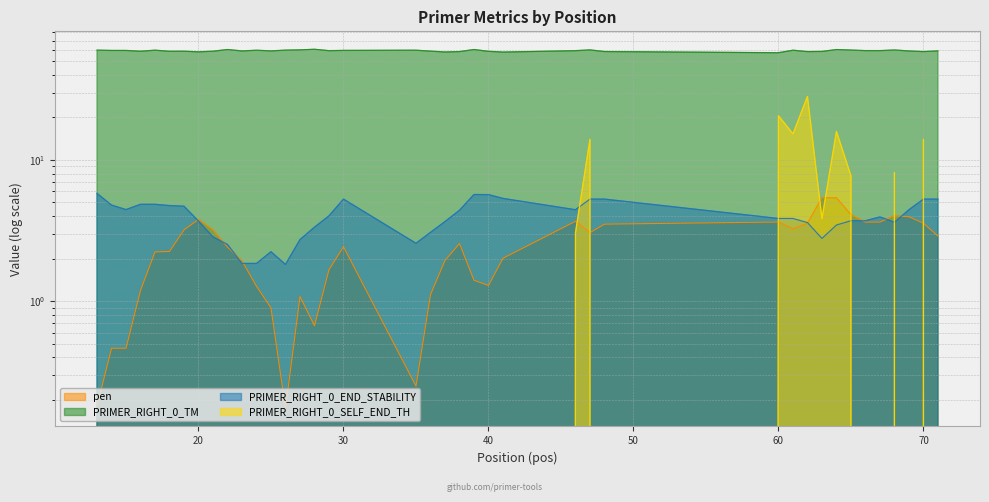

What are all the series names shown in the legend?

pen, PRIMER_RIGHT_0_TM, PRIMER_RIGHT_0_END_STABILITY, PRIMER_RIGHT_0_SELF_END_TH